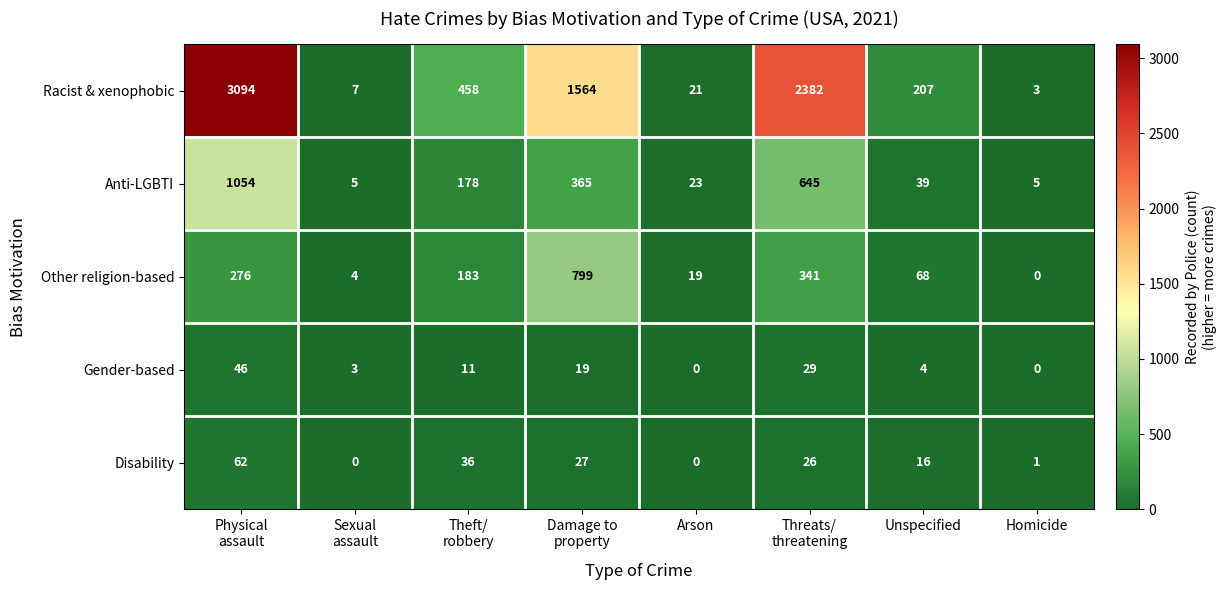

What is the total value across all series at Homicide?

9